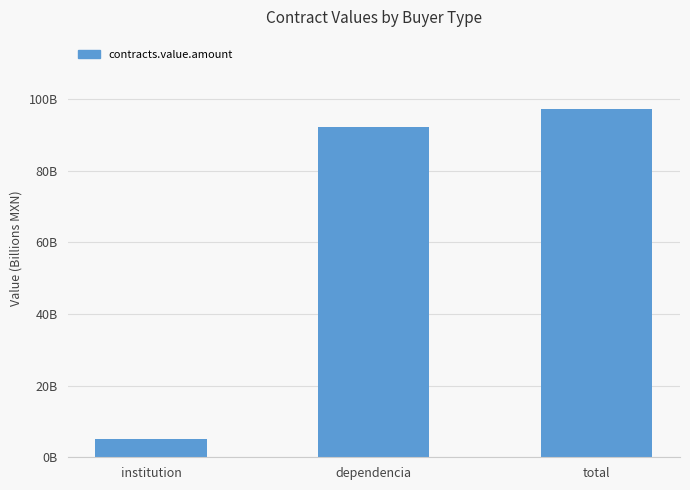

What is the change in value from institution to dependencia?

+87.2